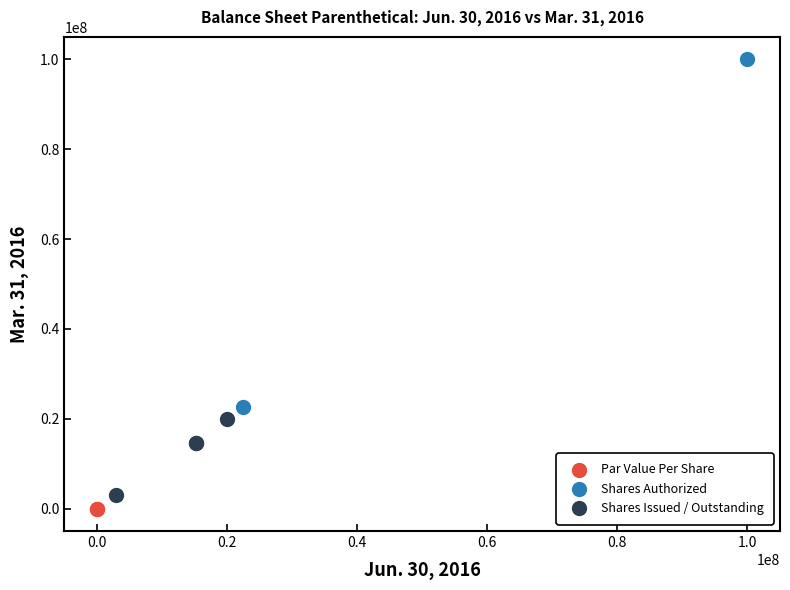

Which series contains the highest Y value?

Shares Authorized